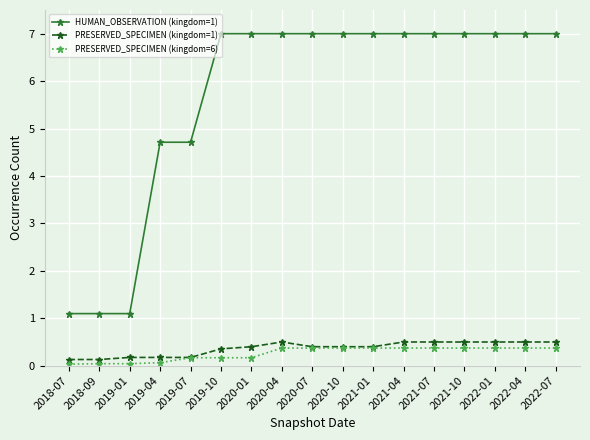

True or false: PRESERVED_SPECIMEN (kingdom=1) and HUMAN_OBSERVATION (kingdom=1) intersect in this chart.

False